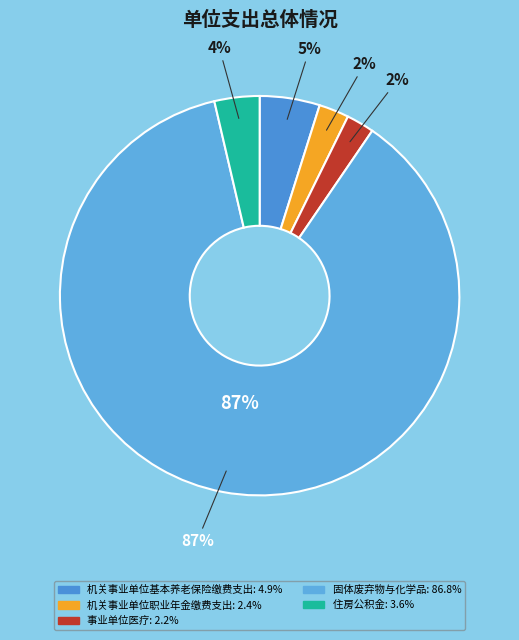

To the nearest percent, what percentage of the pie is 固体废弃物与化学品?

87%